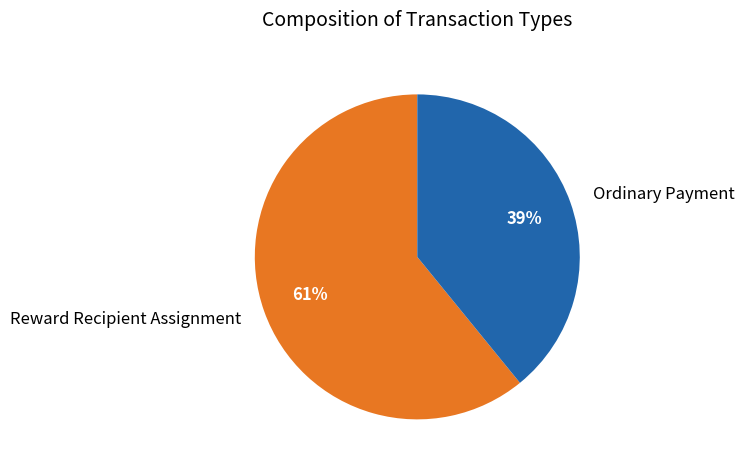

Does Ordinary Payment account for over 50% of the chart?

No